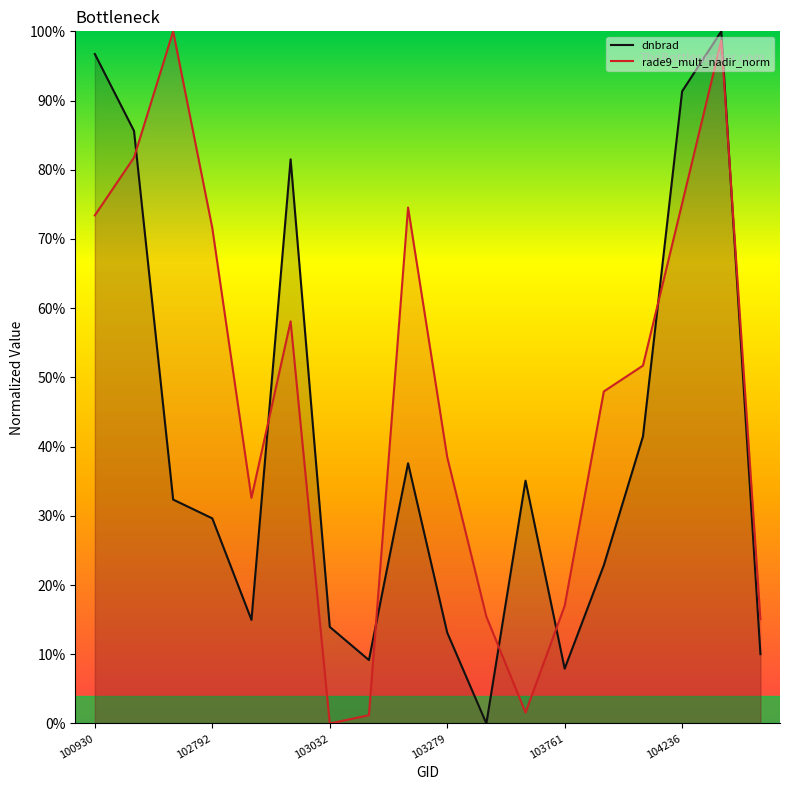

What is the sum of all rade9_mult_nadir_norm values?

8.5